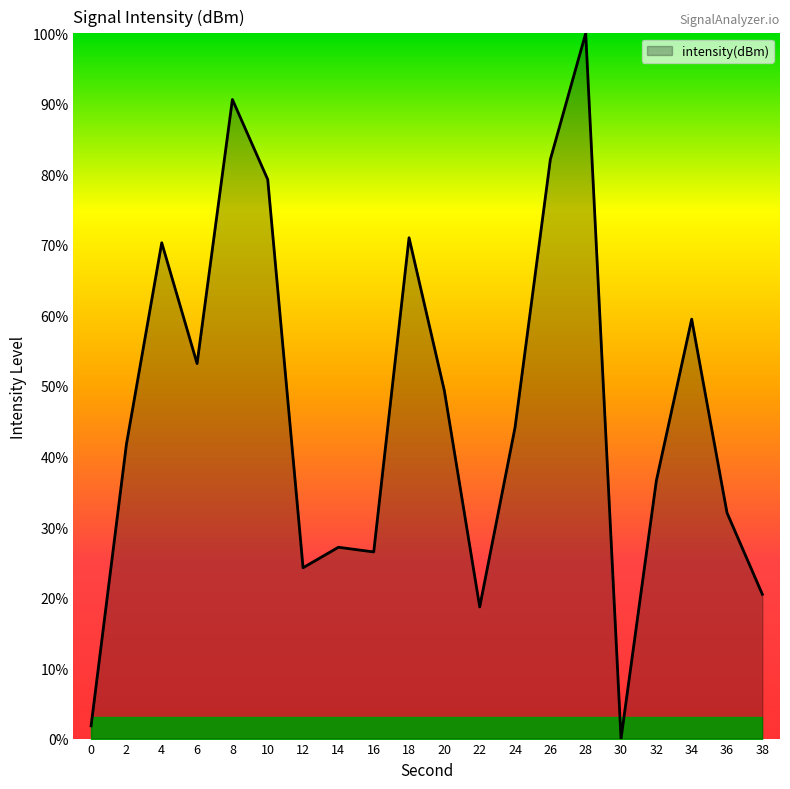

What is the difference between the second highest and minimum values?

90.6